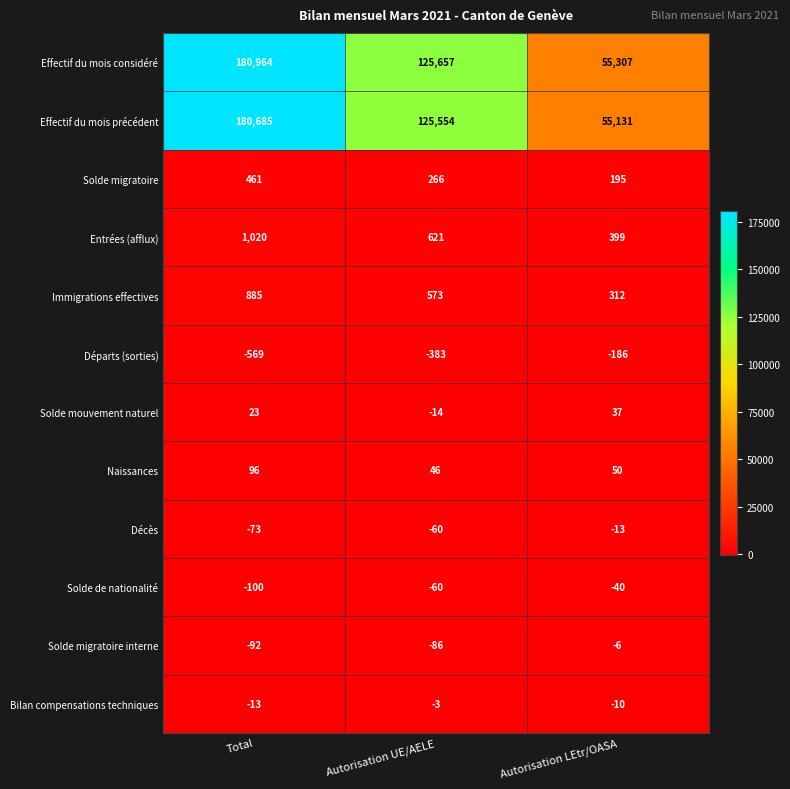

What is the maximum value shown in the chart?

180964